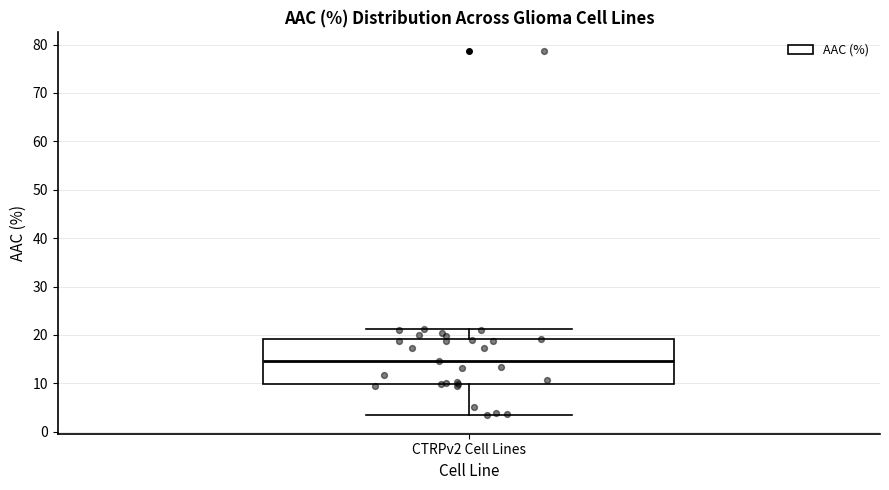

Read this box plot against the y-axis: the position of the median line, the range covered by the box, and the ends of both whiskers. The values are not printed on the chart, so give them approximately, as read against the axis.

median 15, box 10 to 19, whiskers 3 to 21